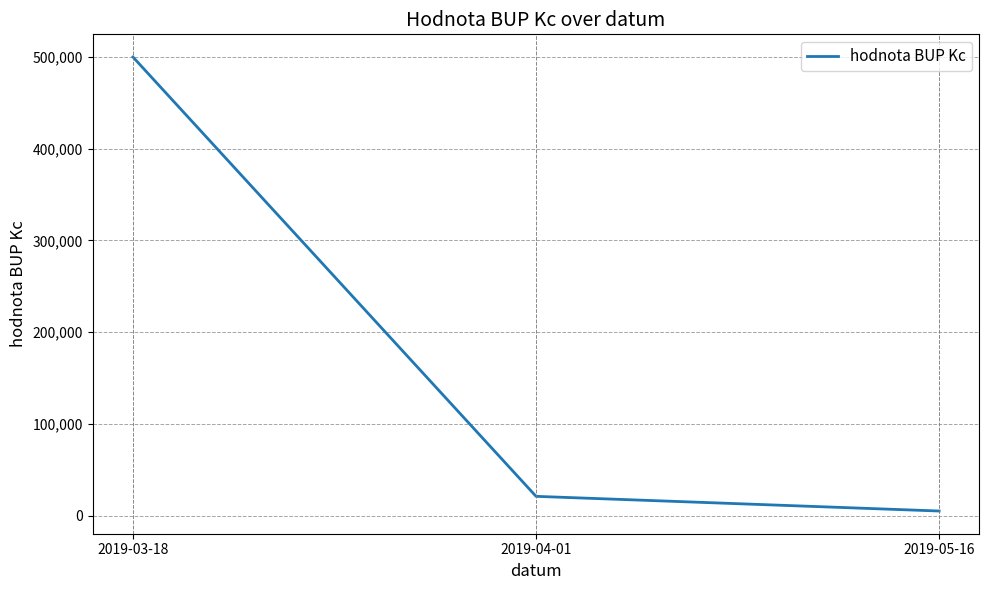

What is the change in value from 2019-03-18 to 2019-04-01?

-479000